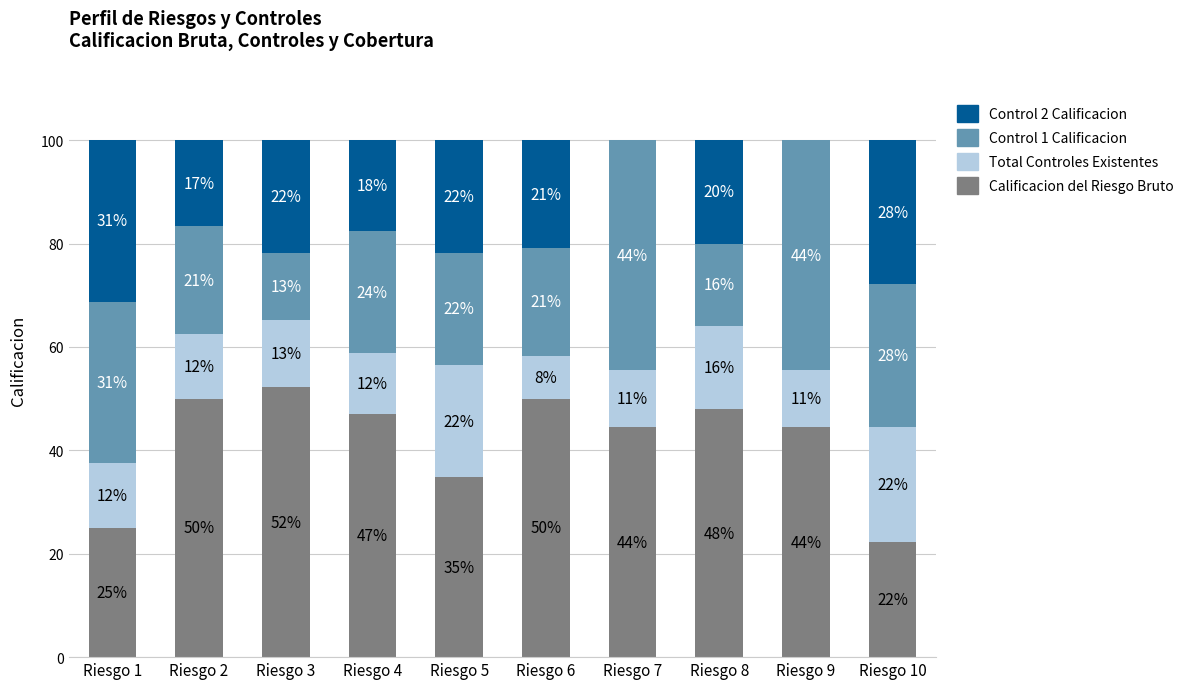

Are the bars horizontal?

No